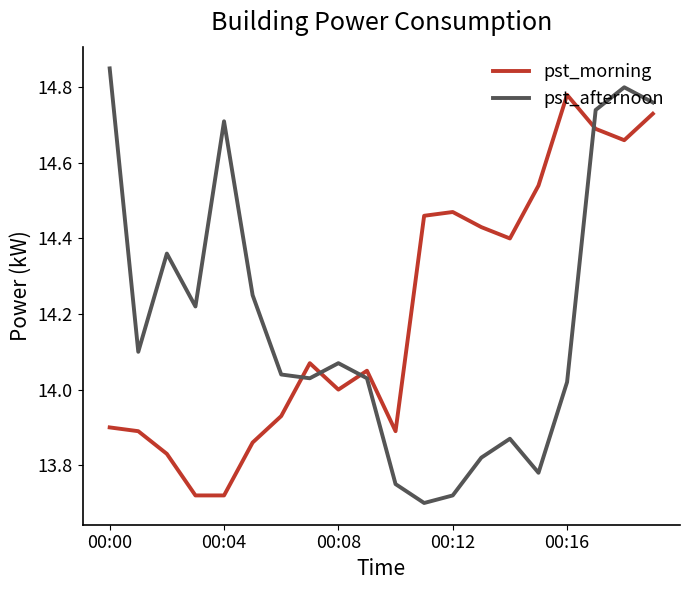

What are all the series names shown in the legend?

pst_morning, pst_afternoon